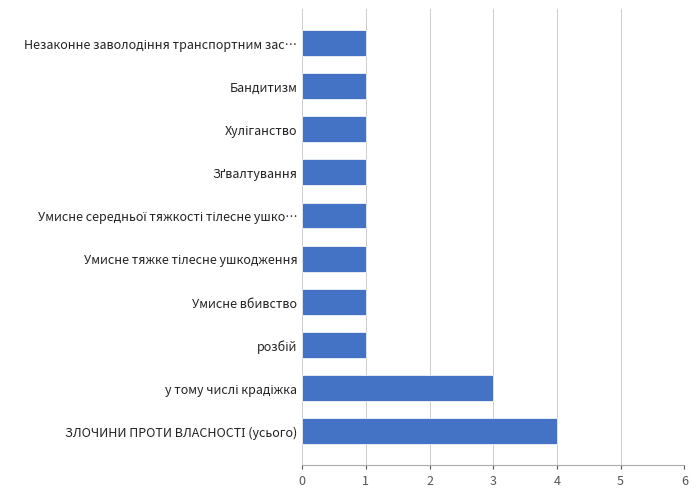

How many bars are there in total?

10